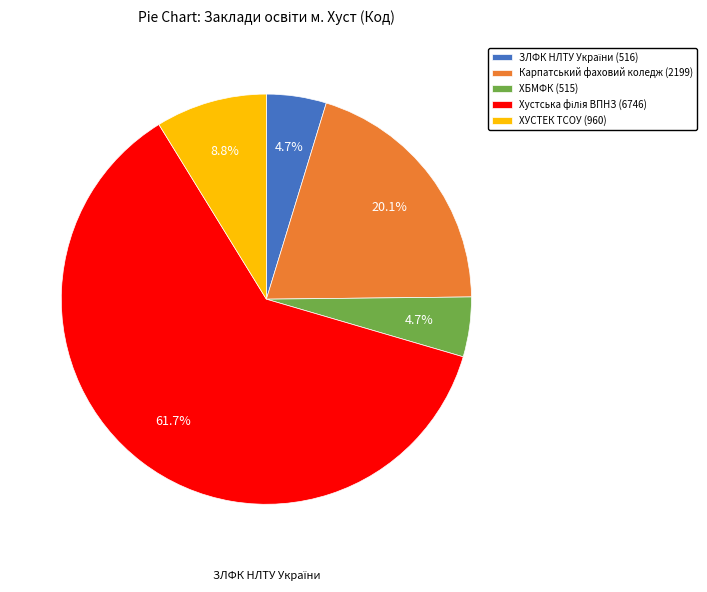

What portion of the pie excludes ХУСТЕК ТСОУ (960)?

91.2%